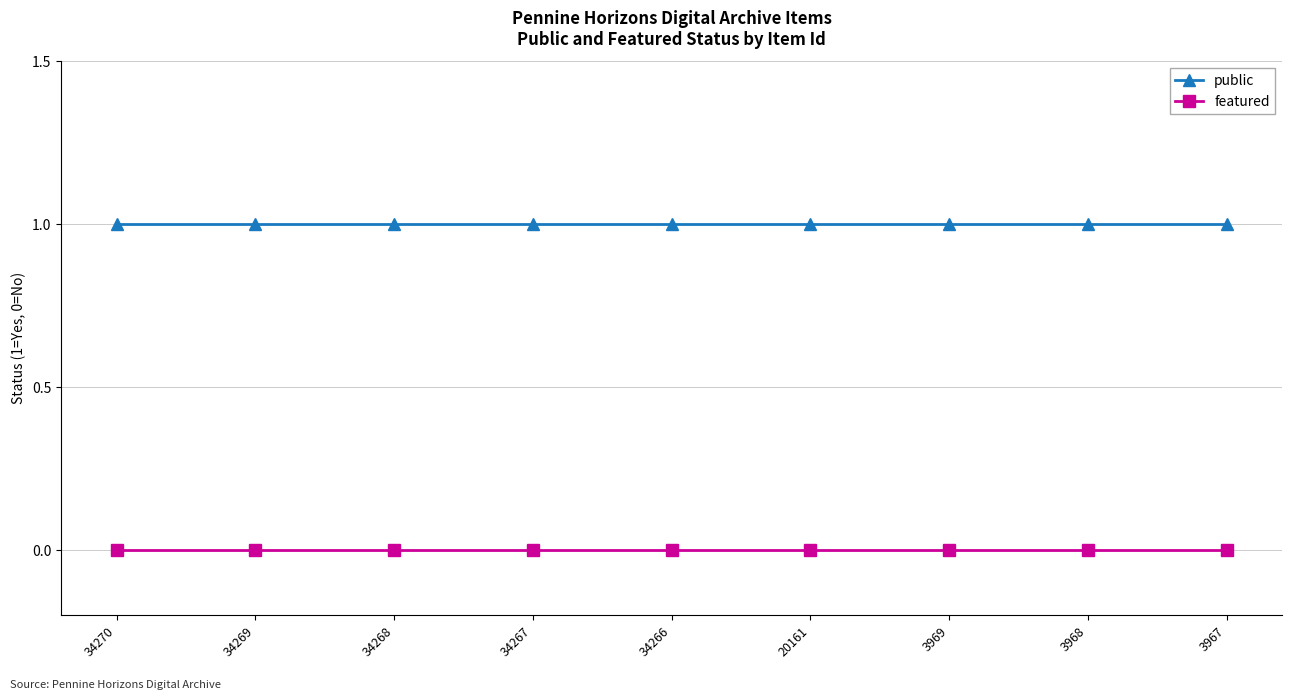

What is the value of the public point at the 5th from the left?

1